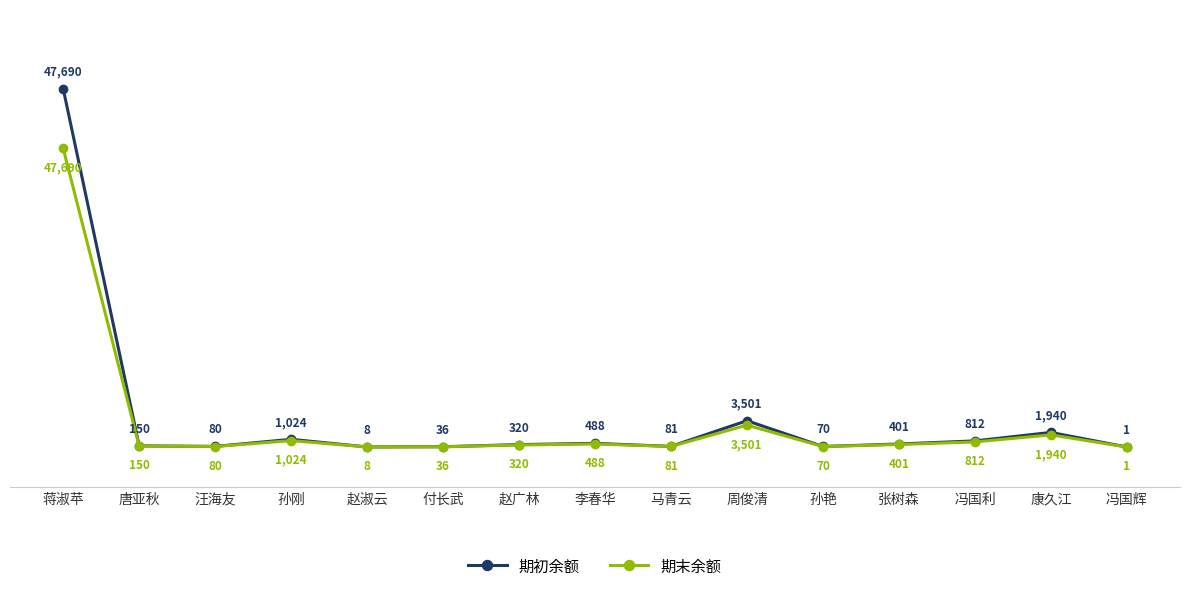

Which series changed the most between 蒋淑苹 and 马青云?

期初余额